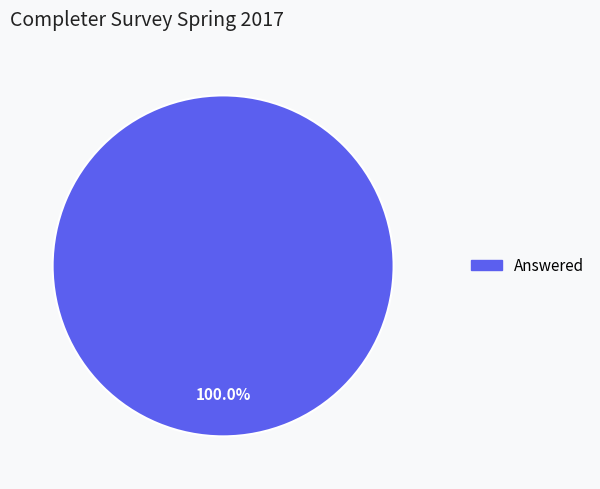

Is there a majority slice in this chart?

Yes